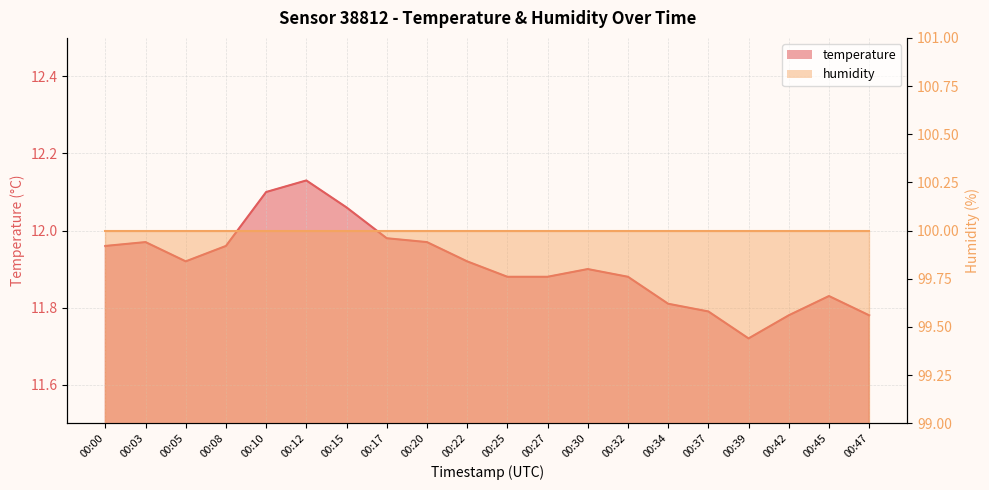

Between 00:10 and 00:47, which is larger?

00:10